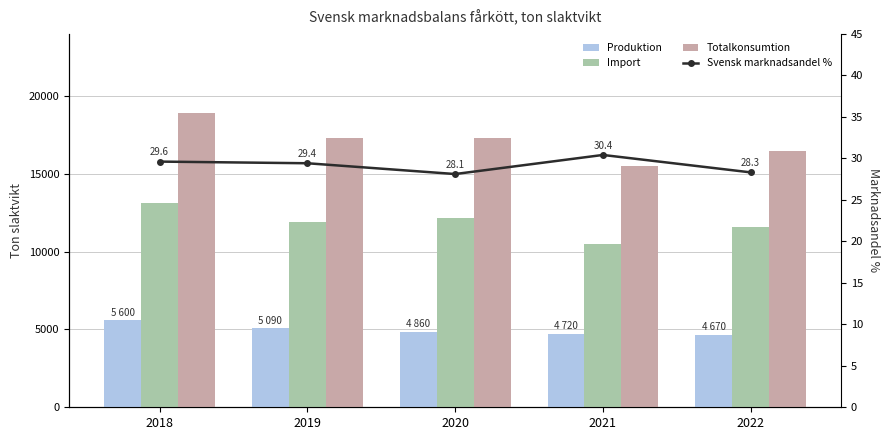

Is it true that Produktion equals 5090.0 at 2019?

True